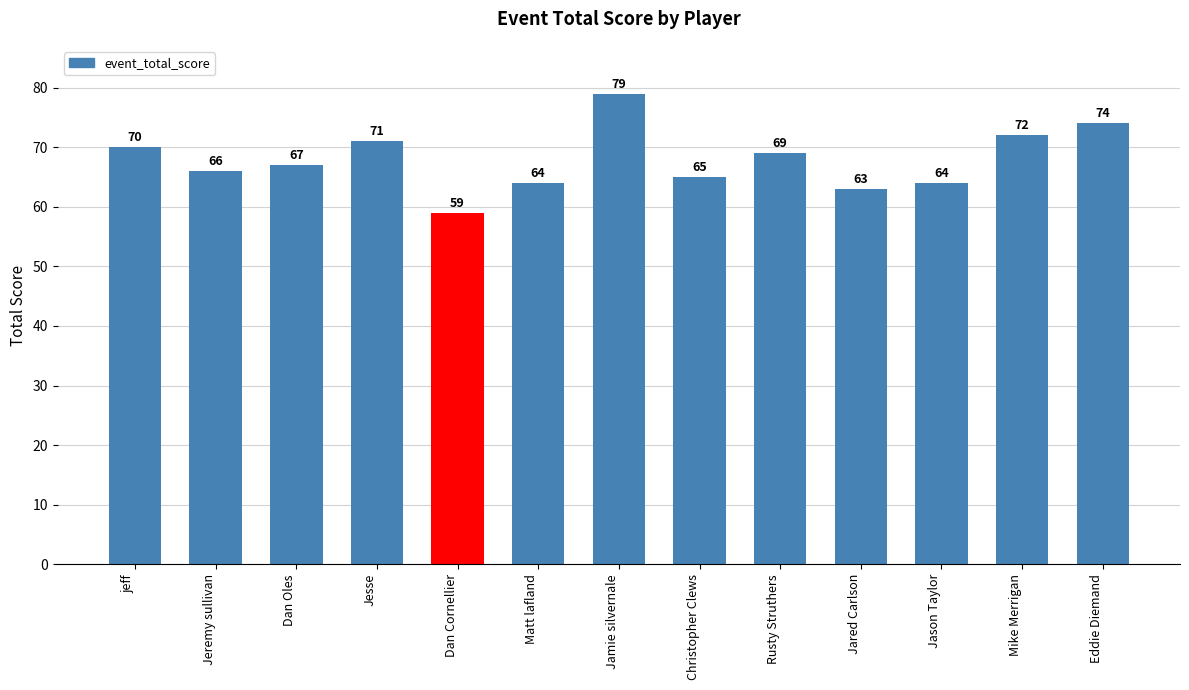

How many values are below 67?

6